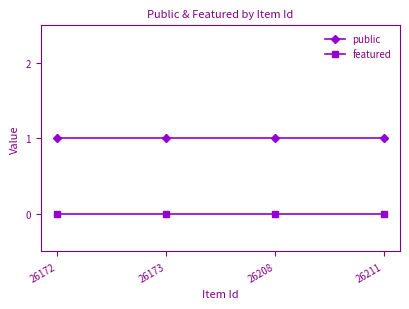

Reading right to left, transcribe all the data shown in this chart.

public: 1	1	1	1
featured: 0	0	0	0